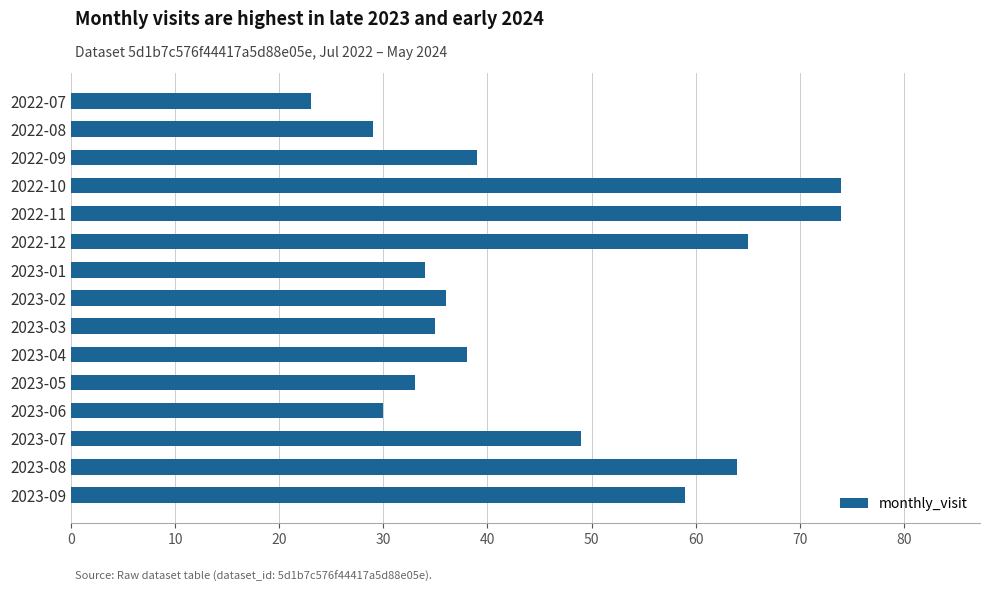

What is the difference between the maximum and minimum values?

51